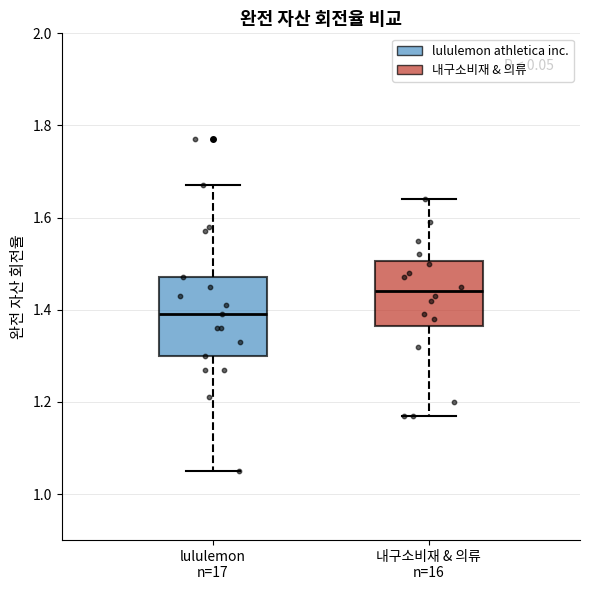

Reading left to right, read every box against the y-axis: the position of its median line, the range the box covers, and the ends of its whiskers. The values are not printed on the chart, so give them approximately, as read against the axis.

lululemon n=17: median 1.40, box 1.30 to 1.48, whiskers 1.06 to 1.68
내구소비재 & 의류 n=16: median 1.44, box 1.36 to 1.50, whiskers 1.18 to 1.64